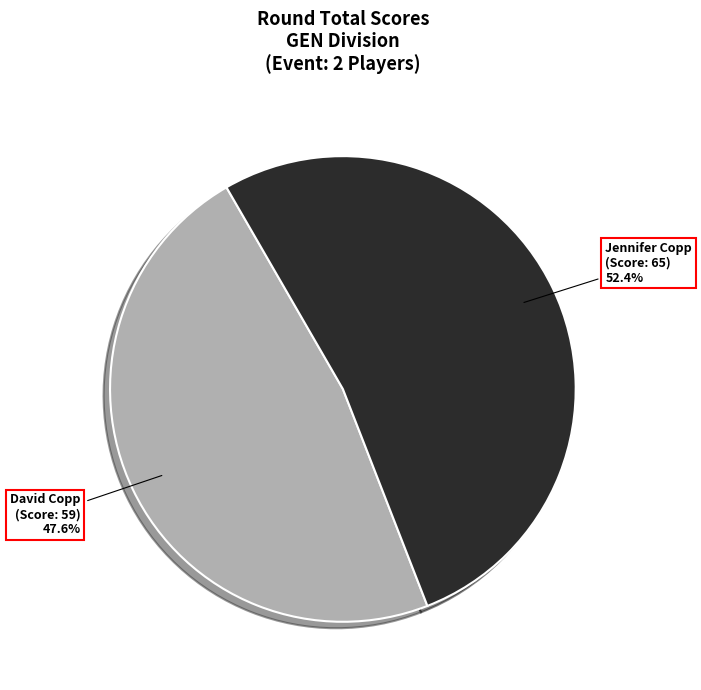

Is the sum of Jennifer Copp and David Copp greater than half?

Yes